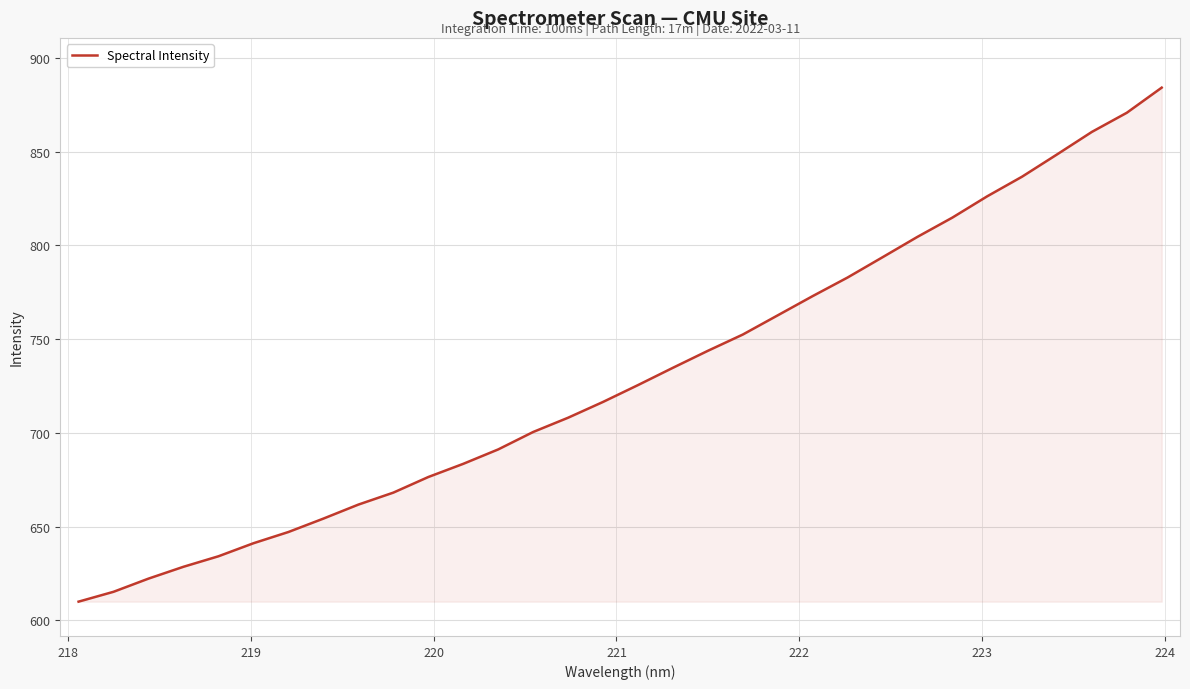

What is the smallest value displayed?

610.0